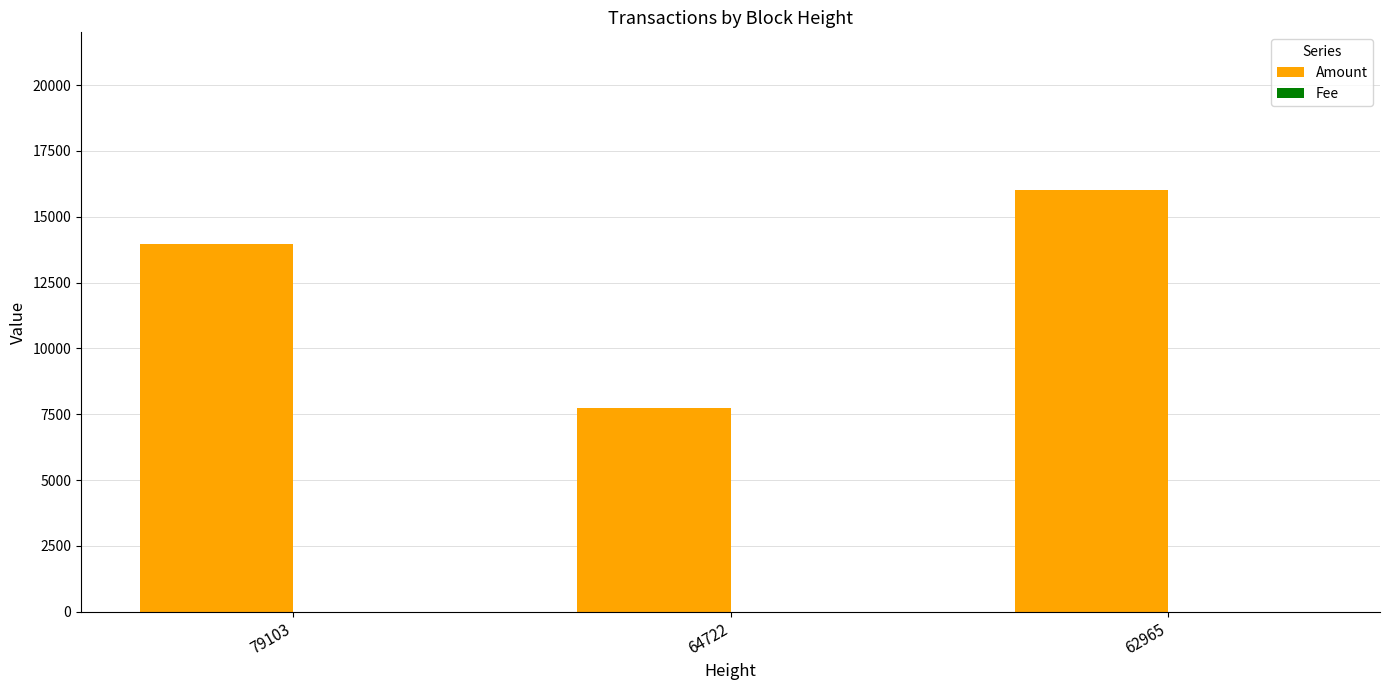

The Amount series shows 16015 at 62965. True or false?

True